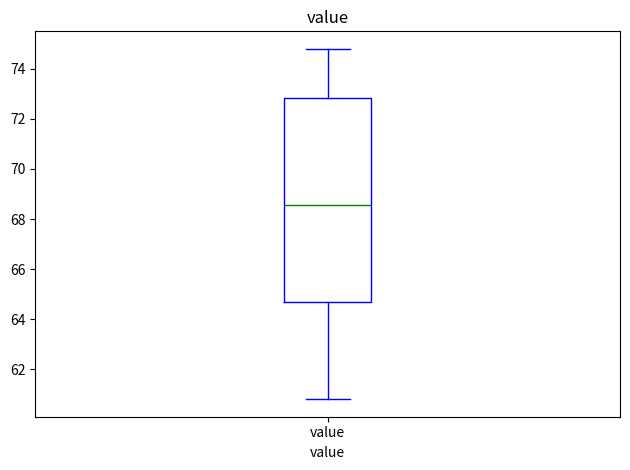

Transcribe this box plot: give where the median line is, the range the box spans, and where the two whiskers end, as read against the y-axis. The values are not printed on the chart, so give them approximately, as read against the axis.

median 68.6, box 64.6 to 72.8, whiskers 60.8 to 74.8